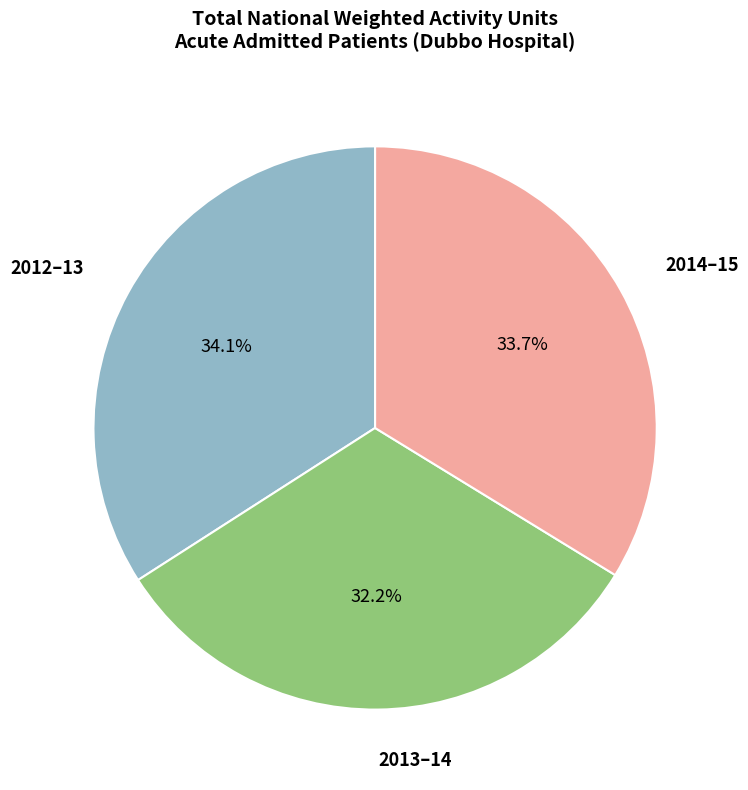

Count the number of slices in the pie.

3